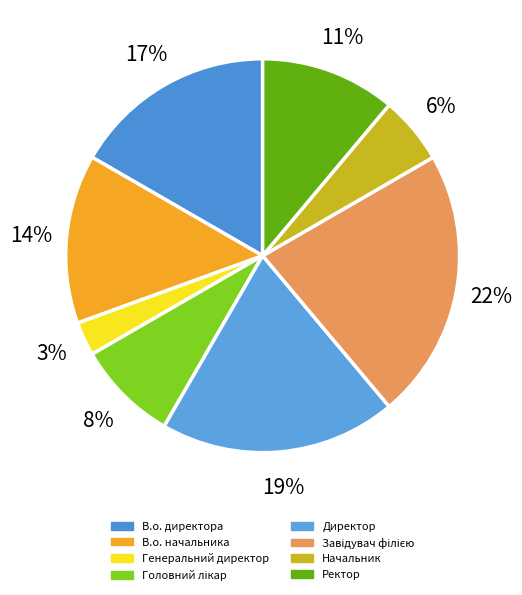

How many slices are in this pie chart?

8